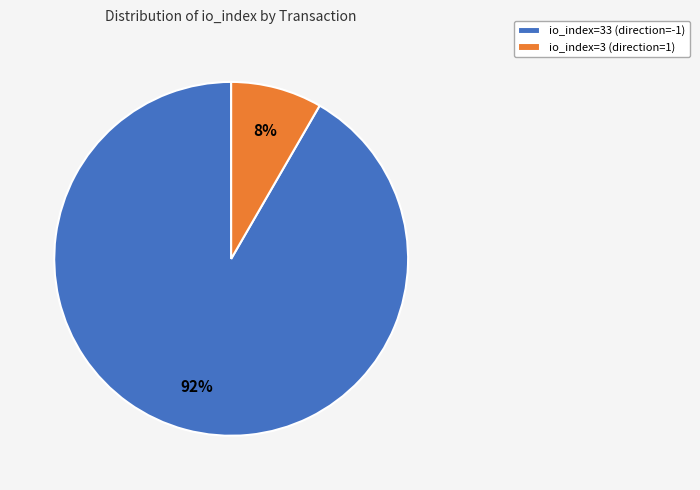

Which slice represents more than half of the pie?

io_index=33 (direction=-1)